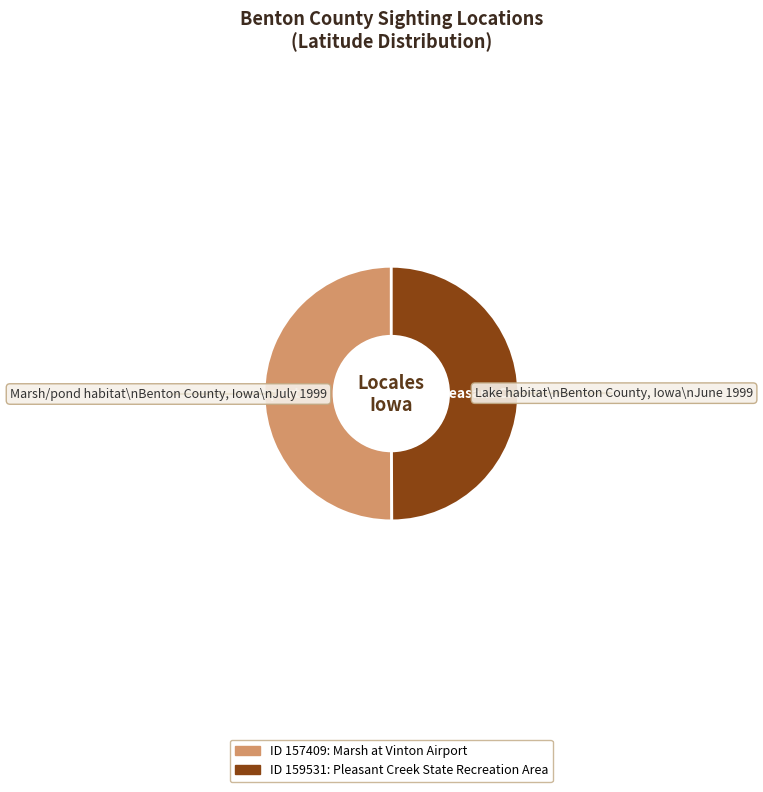

Is it true that Marsh at Vinton Airport is 60% of the pie?

False